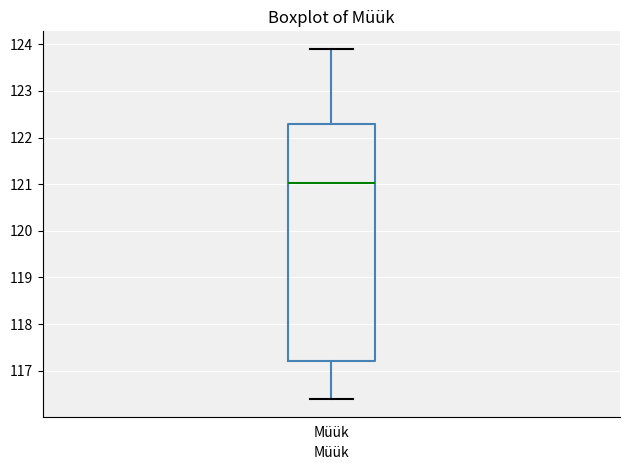

Transcribe this box plot: give where the median line is, the range the box spans, and where the two whiskers end, as read against the y-axis. The values are not printed on the chart, so give them approximately, as read against the axis.

median 121.0, box 117.2 to 122.3, whiskers 116.4 to 123.9